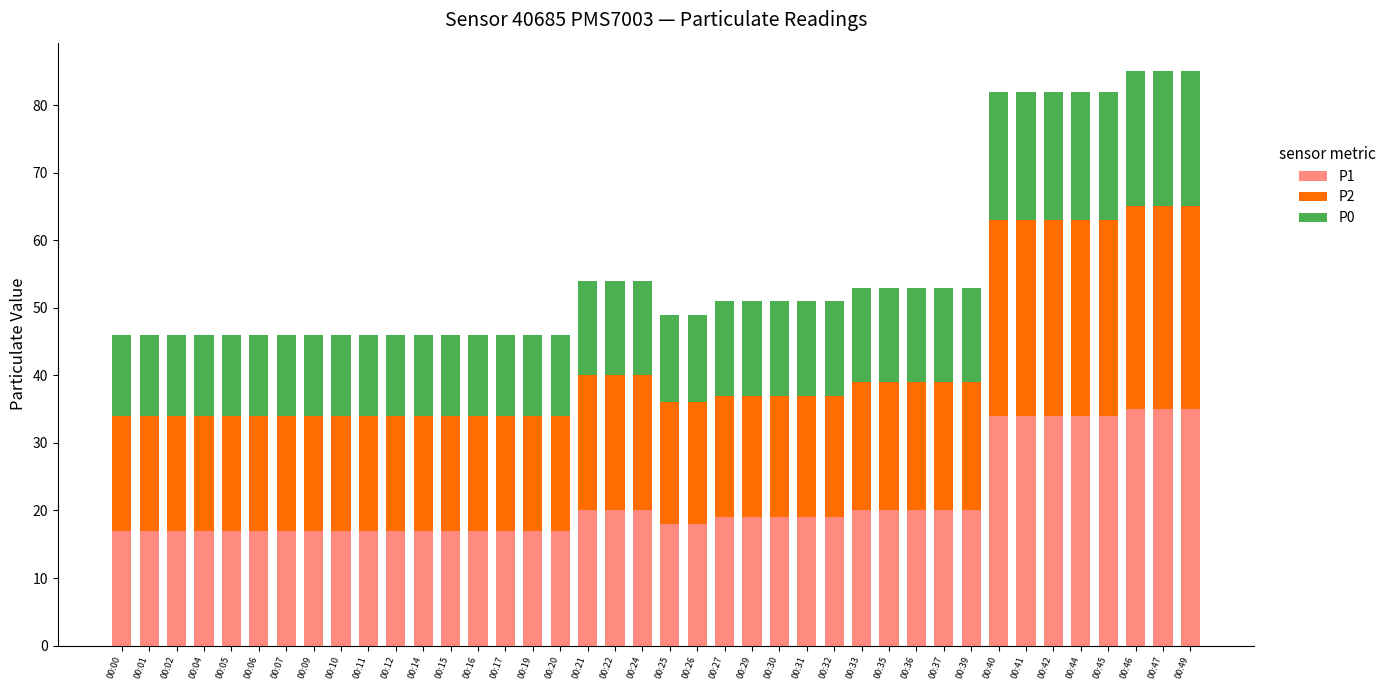

What is the total value across all series at 00:16?

46